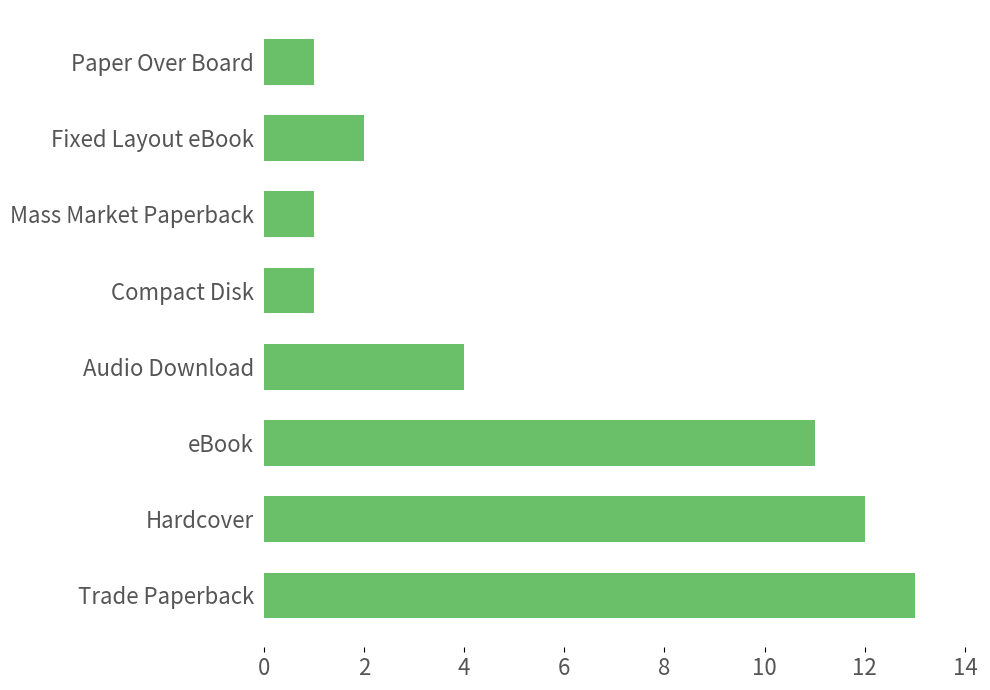

Which has a higher value, Fixed Layout eBook or Hardcover?

Hardcover